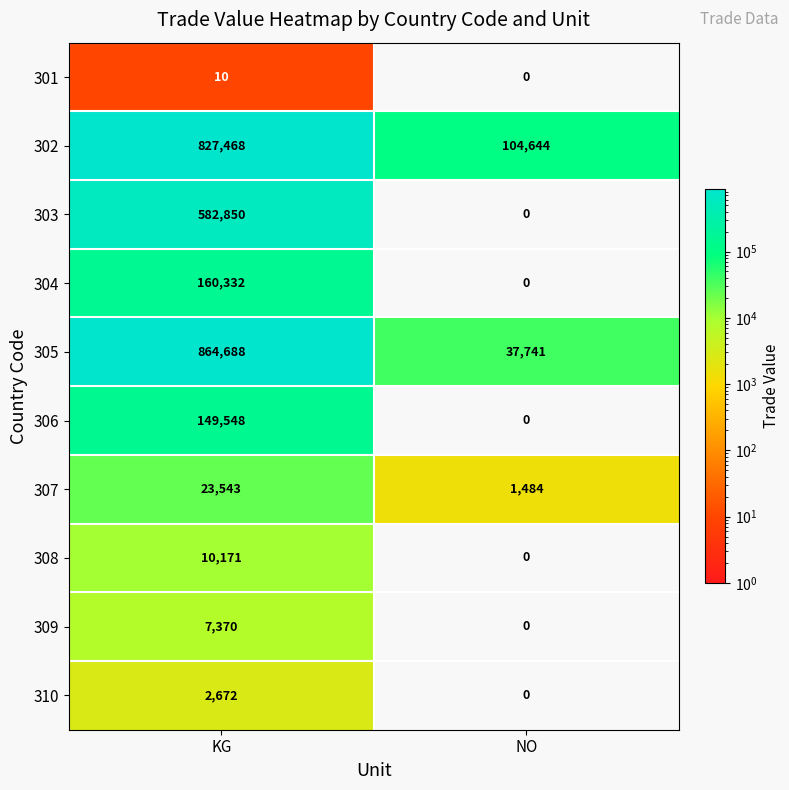

The 306 series shows 149548 at KG. True or false?

True